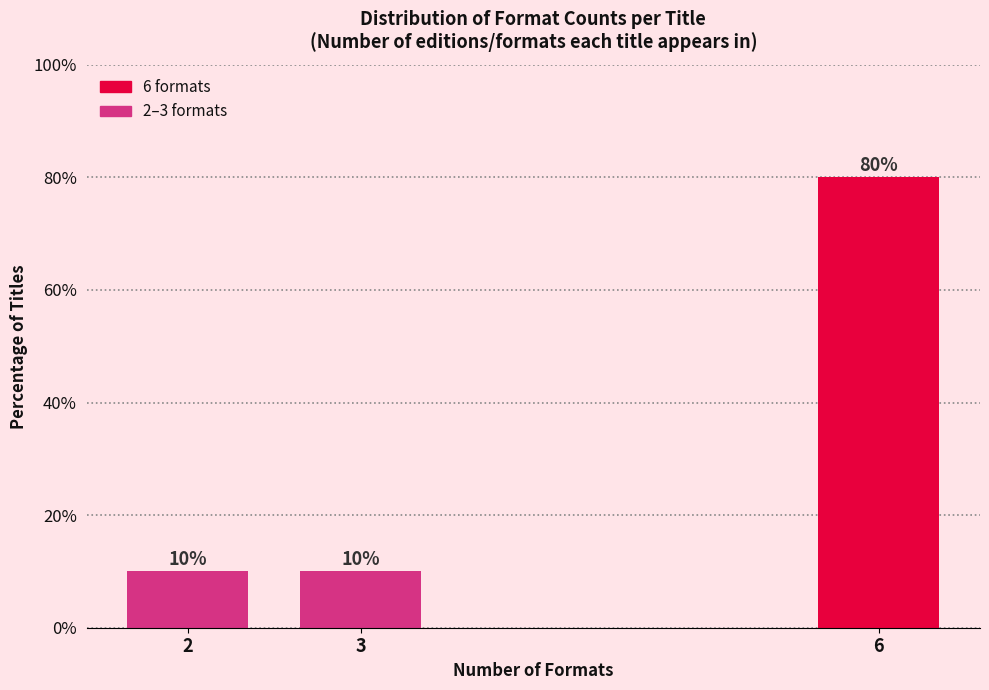

Reading left to right, transcribe all the data shown in this chart.

10	10	80